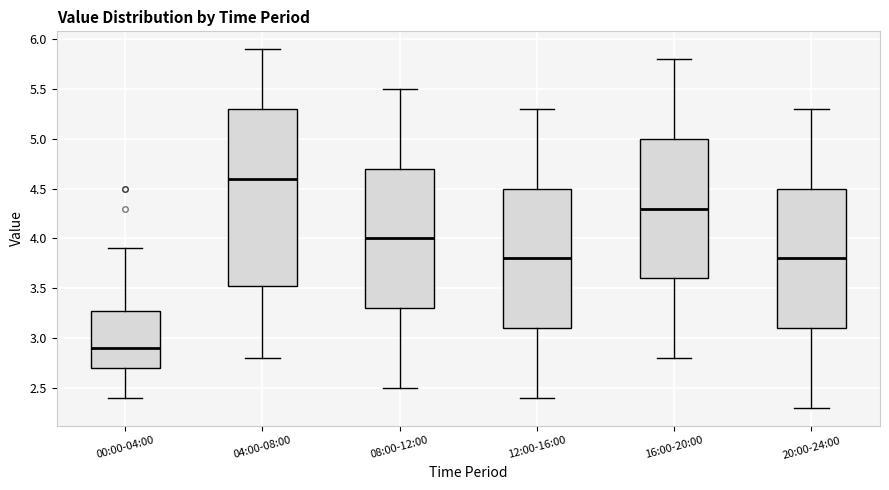

Reading left to right, transcribe this box plot: for each box, give where its median line is, the range the box spans, and where its two whiskers end, as read against the y-axis. The values are not printed on the chart, so give them approximately, as read against the axis.

00:00-04:00: median 2.90, box 2.70 to 3.30, whiskers 2.40 to 3.90
04:00-08:00: median 4.60, box 3.55 to 5.30, whiskers 2.80 to 5.90
08:00-12:00: median 4.00, box 3.30 to 4.70, whiskers 2.50 to 5.50
12:00-16:00: median 3.80, box 3.10 to 4.50, whiskers 2.40 to 5.30
16:00-20:00: median 4.30, box 3.60 to 5.00, whiskers 2.80 to 5.80
20:00-24:00: median 3.80, box 3.10 to 4.50, whiskers 2.30 to 5.30